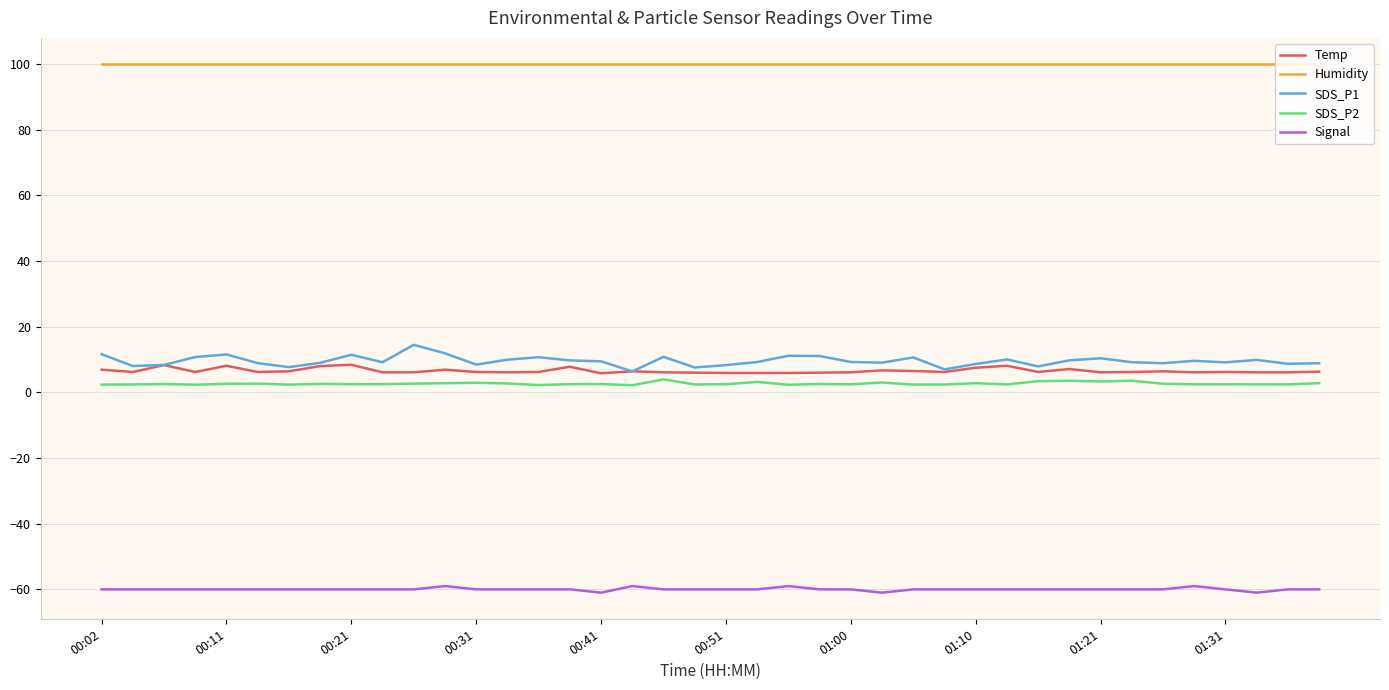

What is the highest value of the Signal series?

-59.0